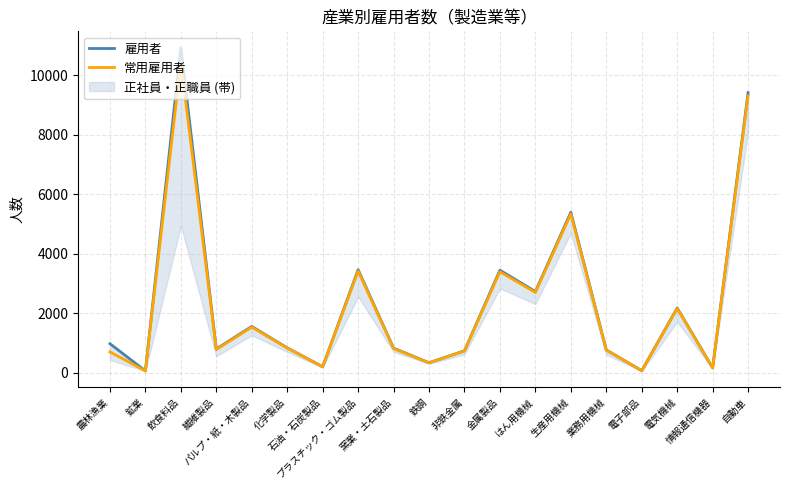

Where is 常用雇用者 nearest to the value 5258?

生産用機械